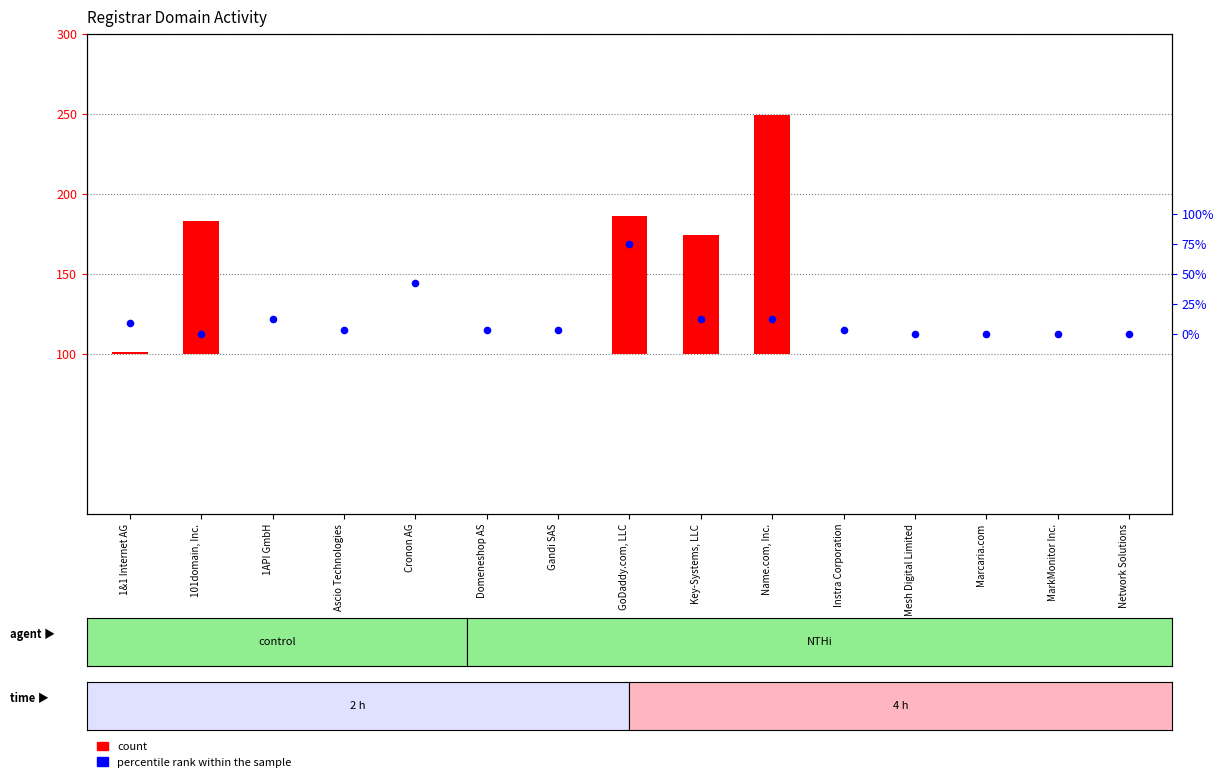

Which series has the widest spread of Y values?

count